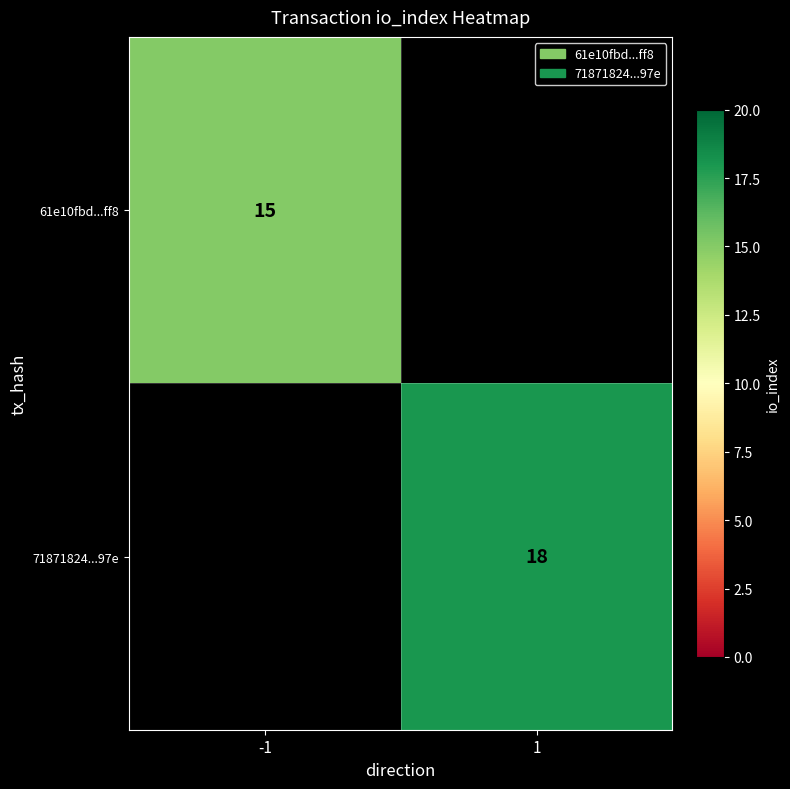

At which category is the sum across all series the highest?

1